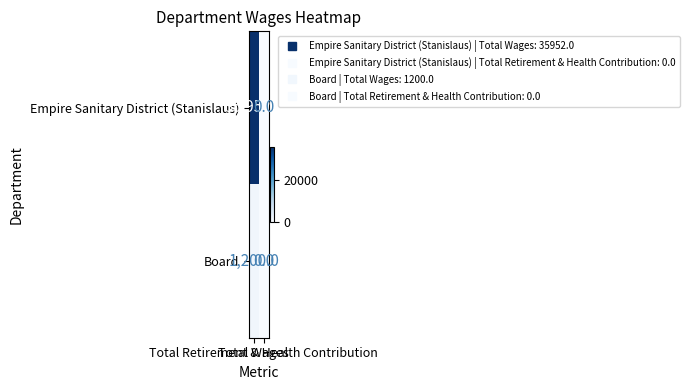

Which series has the largest total across all categories?

Empire Sanitary District (Stanislaus)